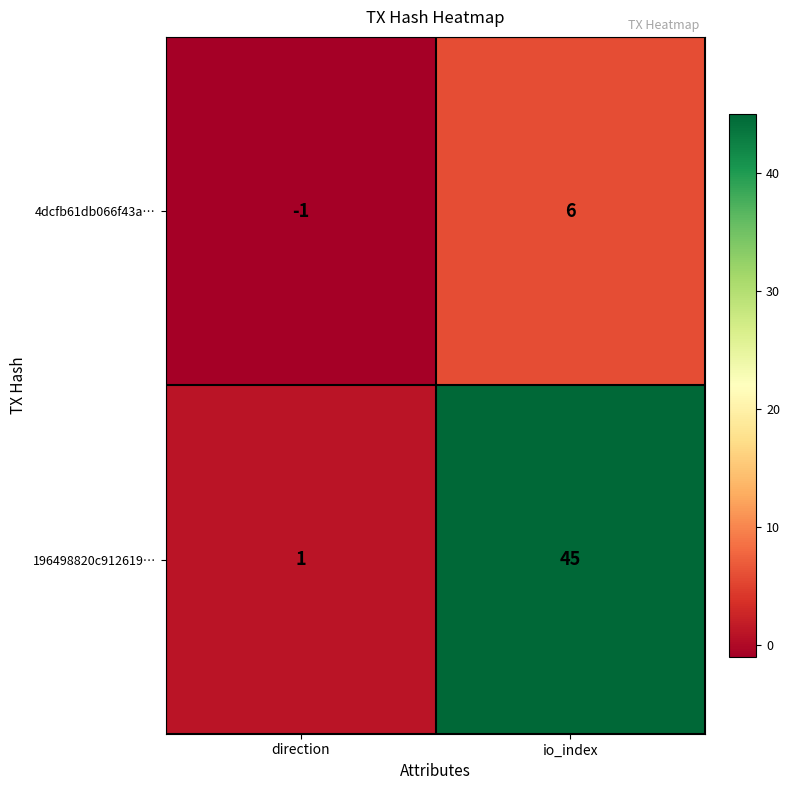

Which label corresponds to the largest value in the chart?

io_index